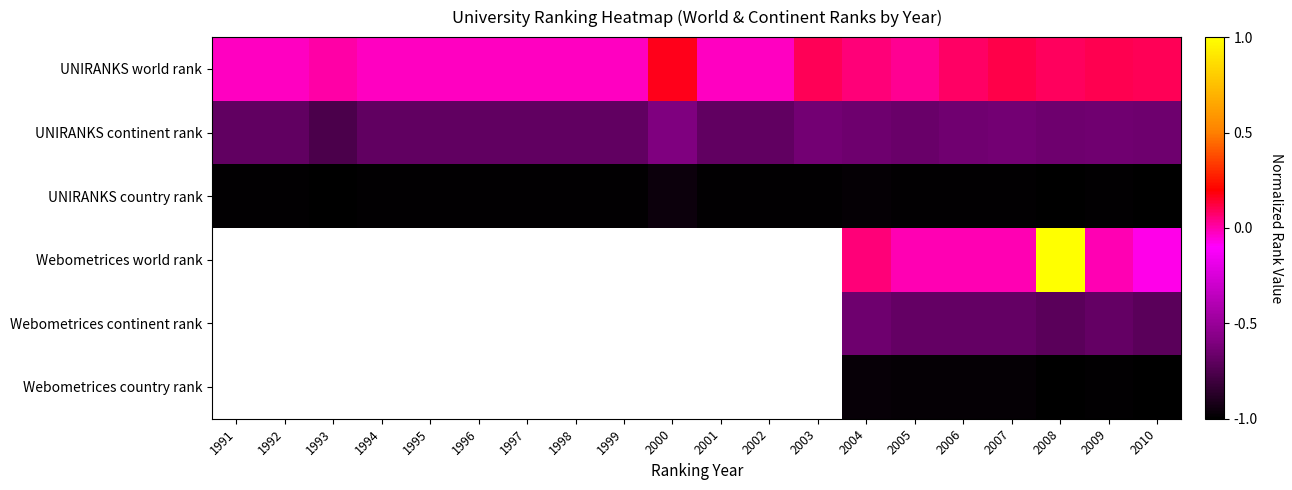

What is the total value across all series at 2008?

-2.3